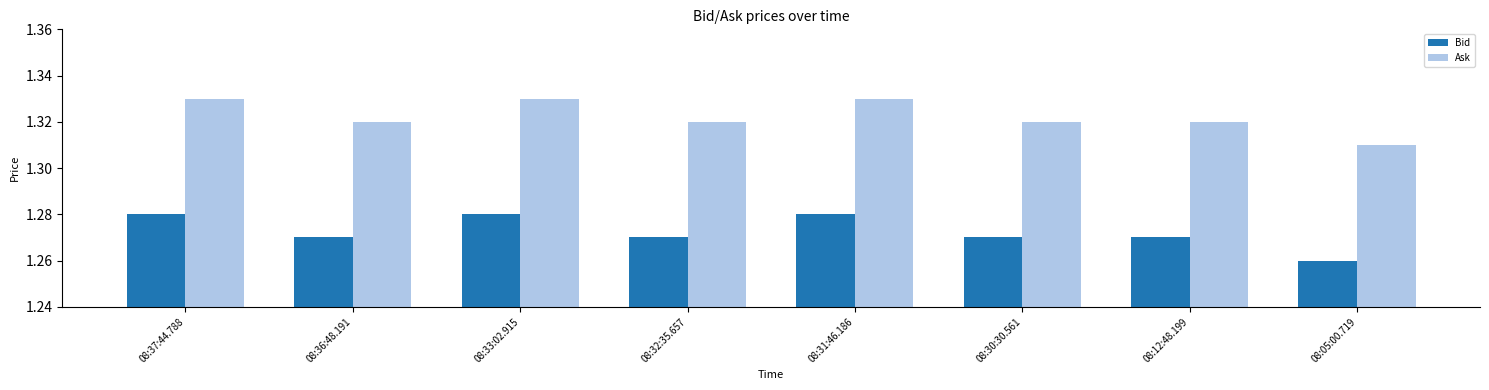

Which series has the largest total across all categories?

Ask